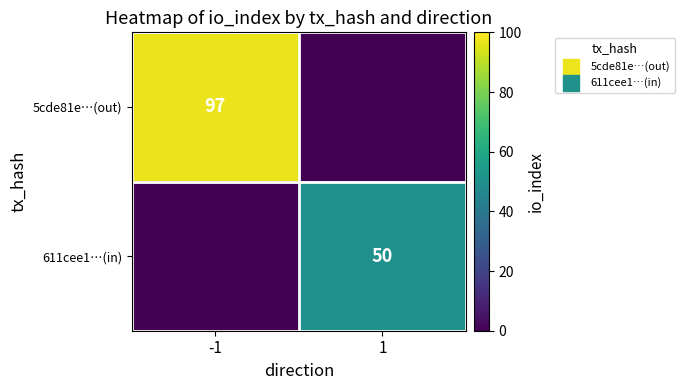

True or false: 5cde81e…(out) has a value of 97 at -1.

True